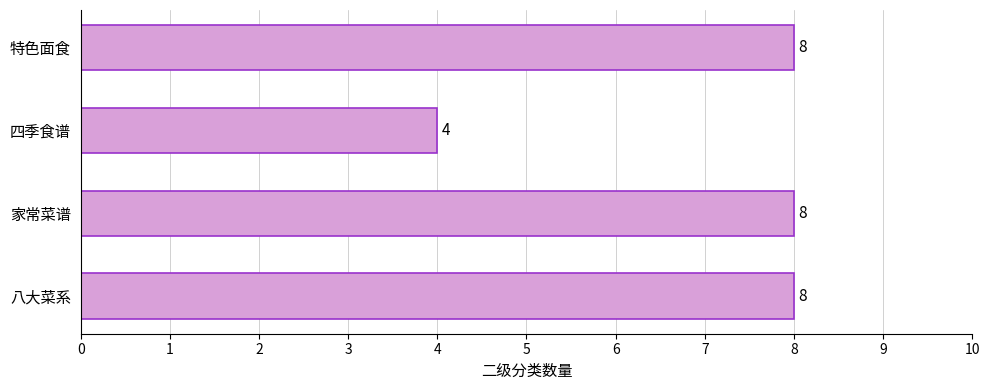

What is the difference between the values at 四季食谱 and 八大菜系?

4